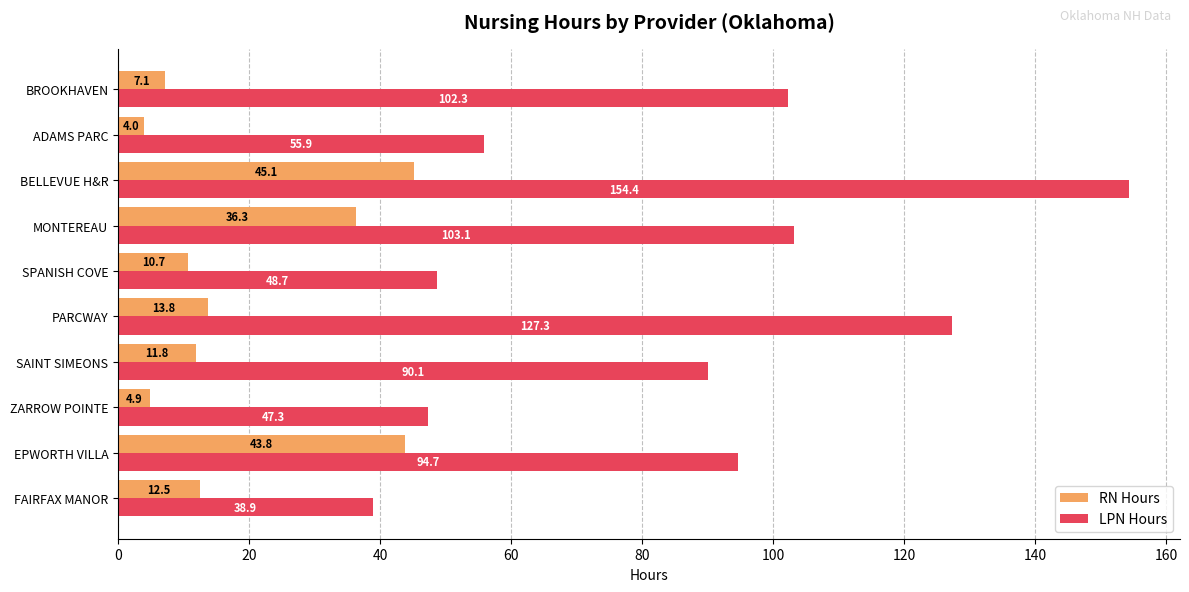

At which category is the sum across all series the highest?

BELLEVUE H&R